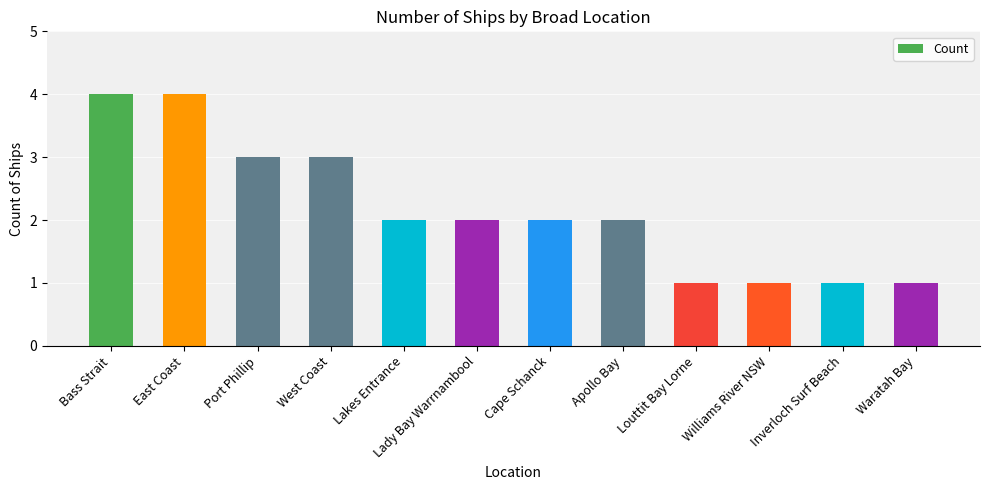

What position from the right is Waratah Bay?

1